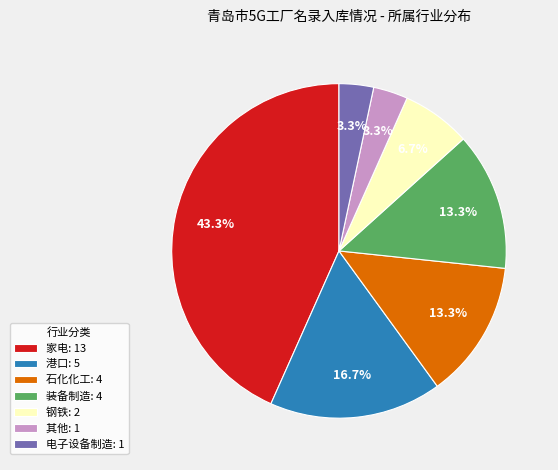

What portion of the pie excludes 钢铁: 2?

93.3%